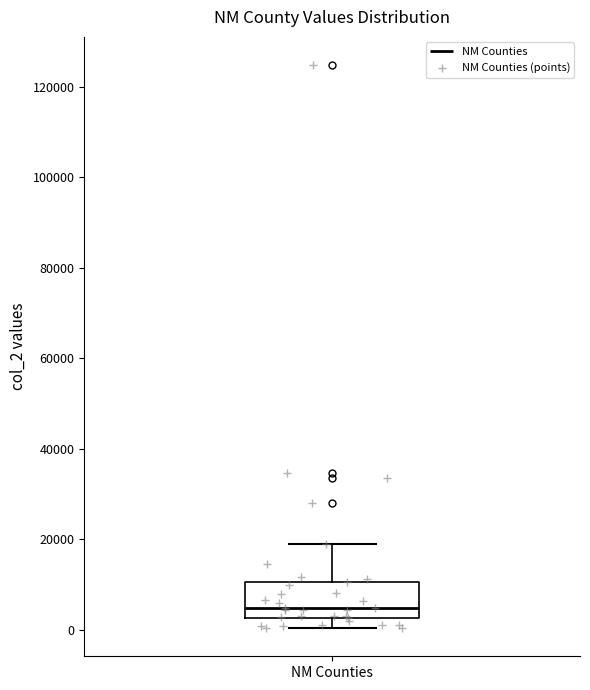

Read this box plot against the y-axis: the position of the median line, the range covered by the box, and the ends of both whiskers. The values are not printed on the chart, so give them approximately, as read against the axis.

median 4000, box 2000 to 10000, whiskers 0 to 18000